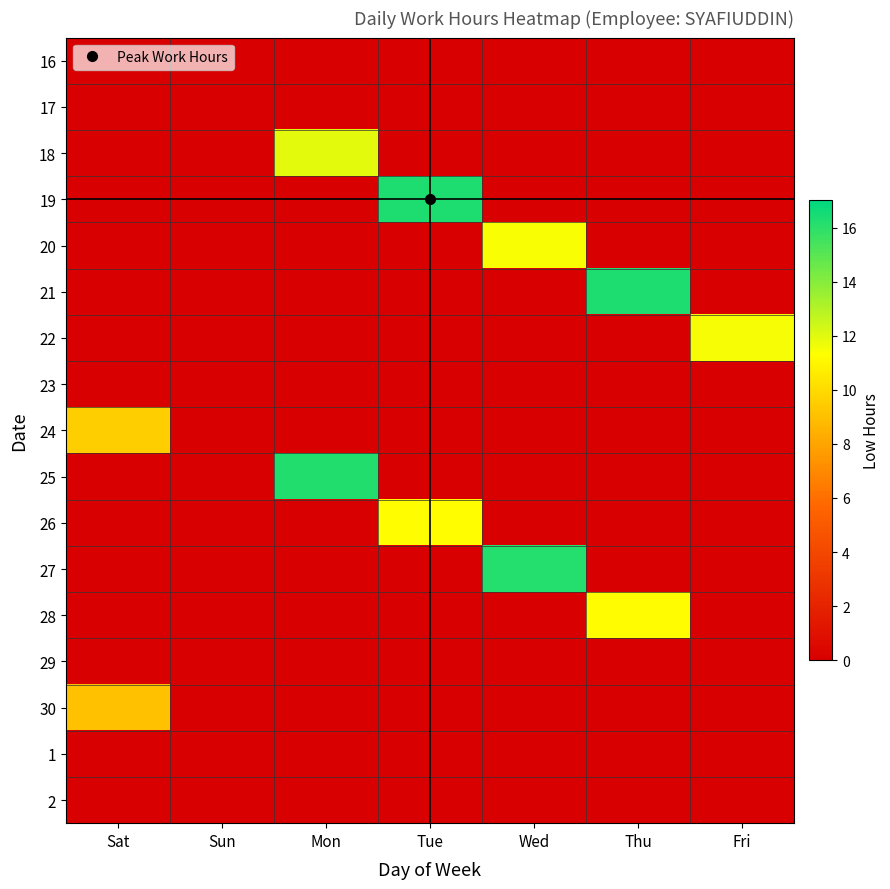

What is the maximum value shown in the chart?

16.3